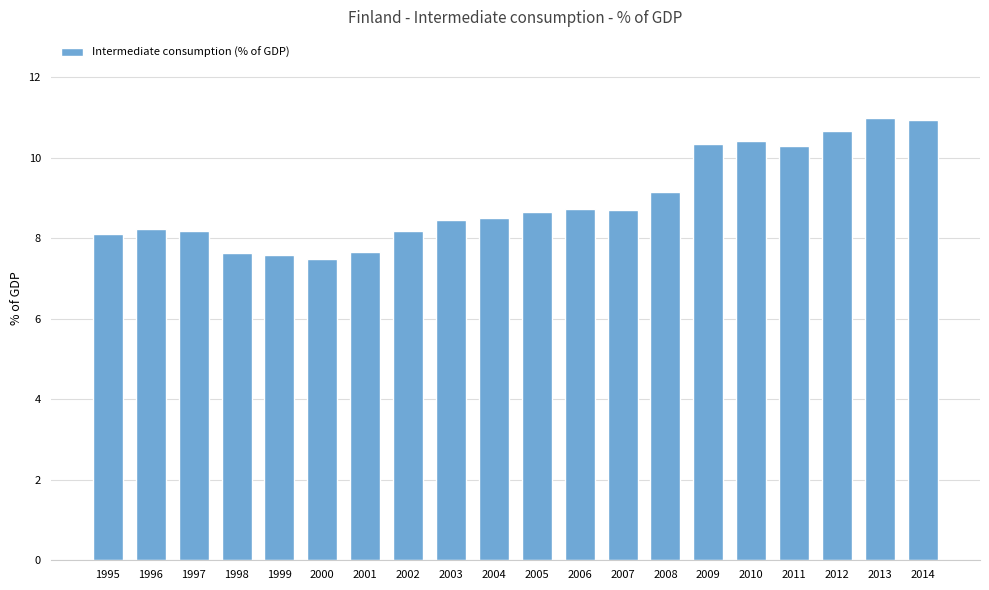

True or false: the data shows 7.6 at 1999.

True